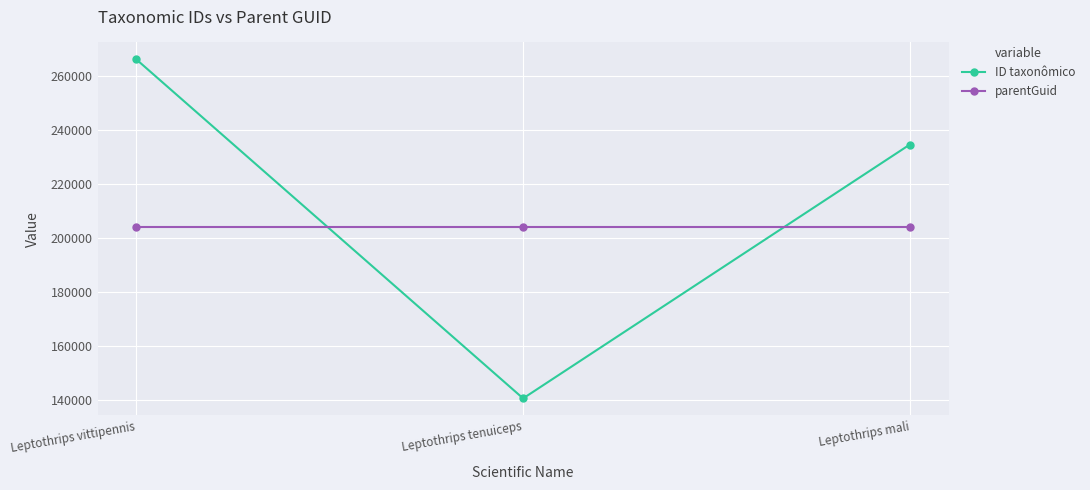

At which label does ID taxonômico reach its minimum?

Leptothrips tenuiceps